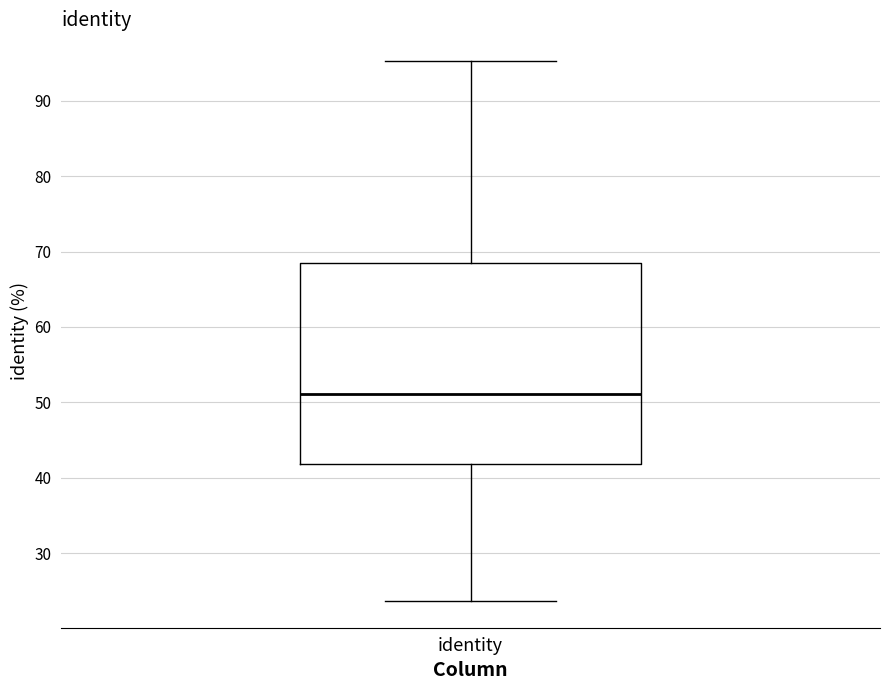

Transcribe this box plot: give where the median line is, the range the box spans, and where the two whiskers end, as read against the y-axis. The values are not printed on the chart, so give them approximately, as read against the axis.

median 51, box 42 to 68, whiskers 24 to 95